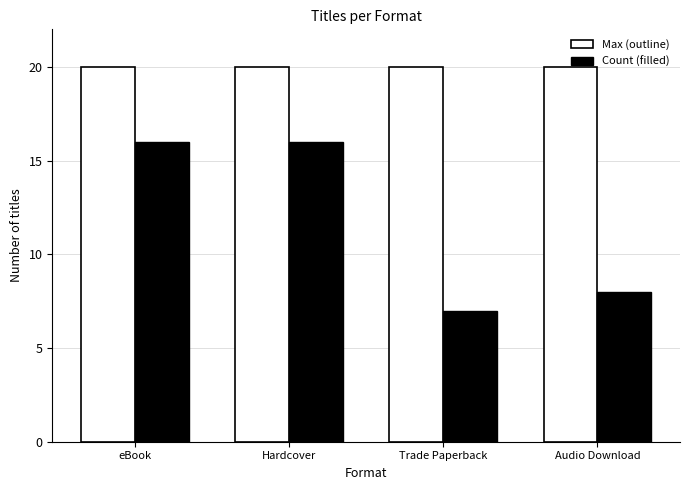

List the series in order of their peak value, lowest first.

Count (filled), Max (outline)